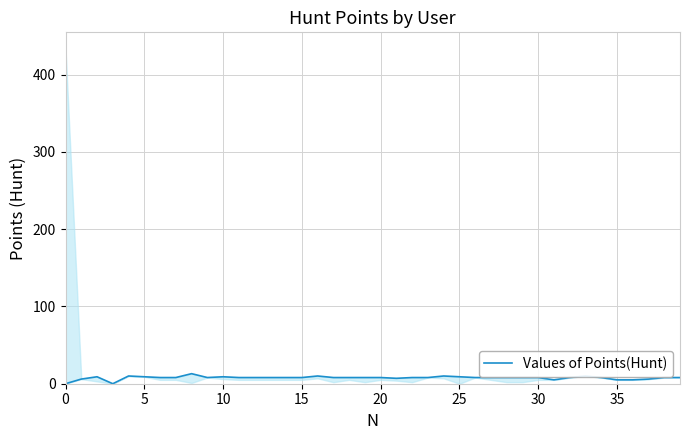

True or false: the data shows 13 at 12.

False